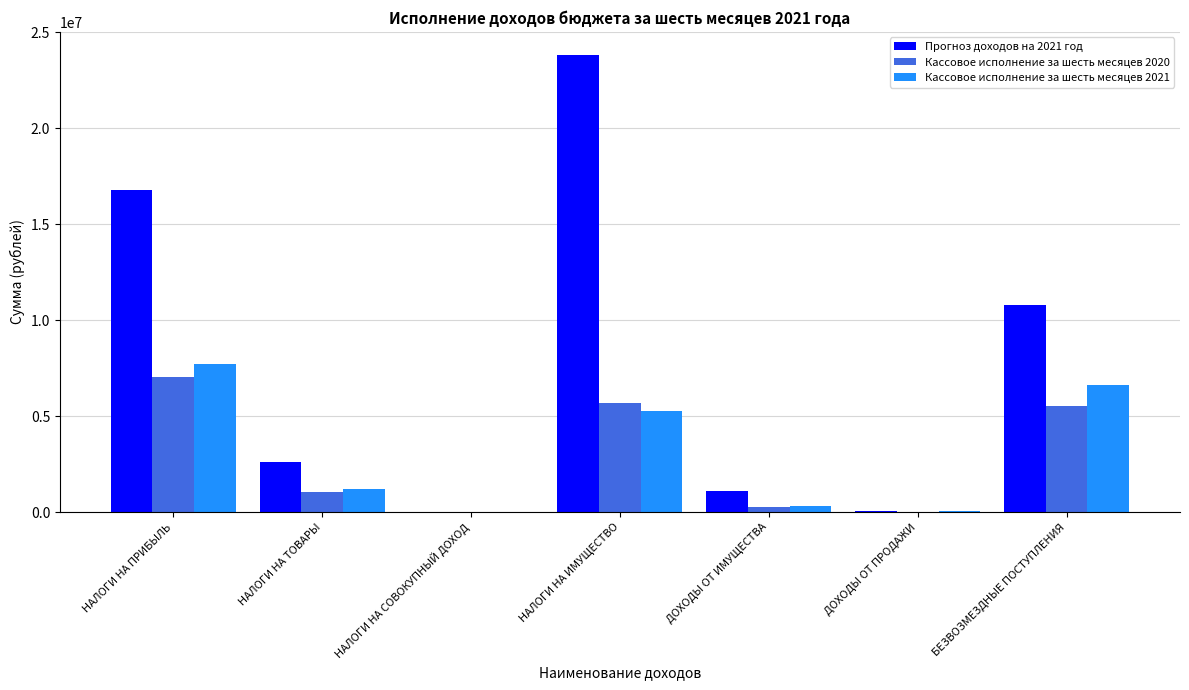

Is the value of Кассовое исполнение за шесть месяцев 2020 at БЕЗВОЗМЕЗДНЫЕ ПОСТУПЛЕНИЯ greater than the value of Прогноз доходов на 2021 год at НАЛОГИ НА СОВОКУПНЫЙ ДОХОД?

Yes